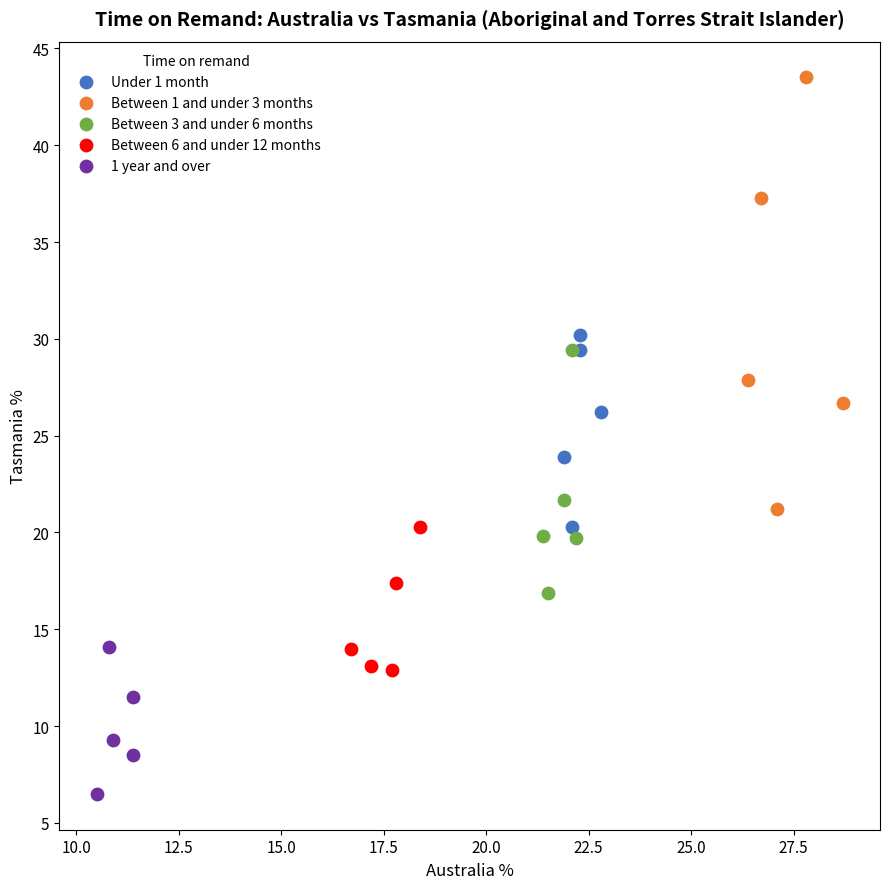

Which series has the largest Y range (max minus min)?

Between 1 and under 3 months